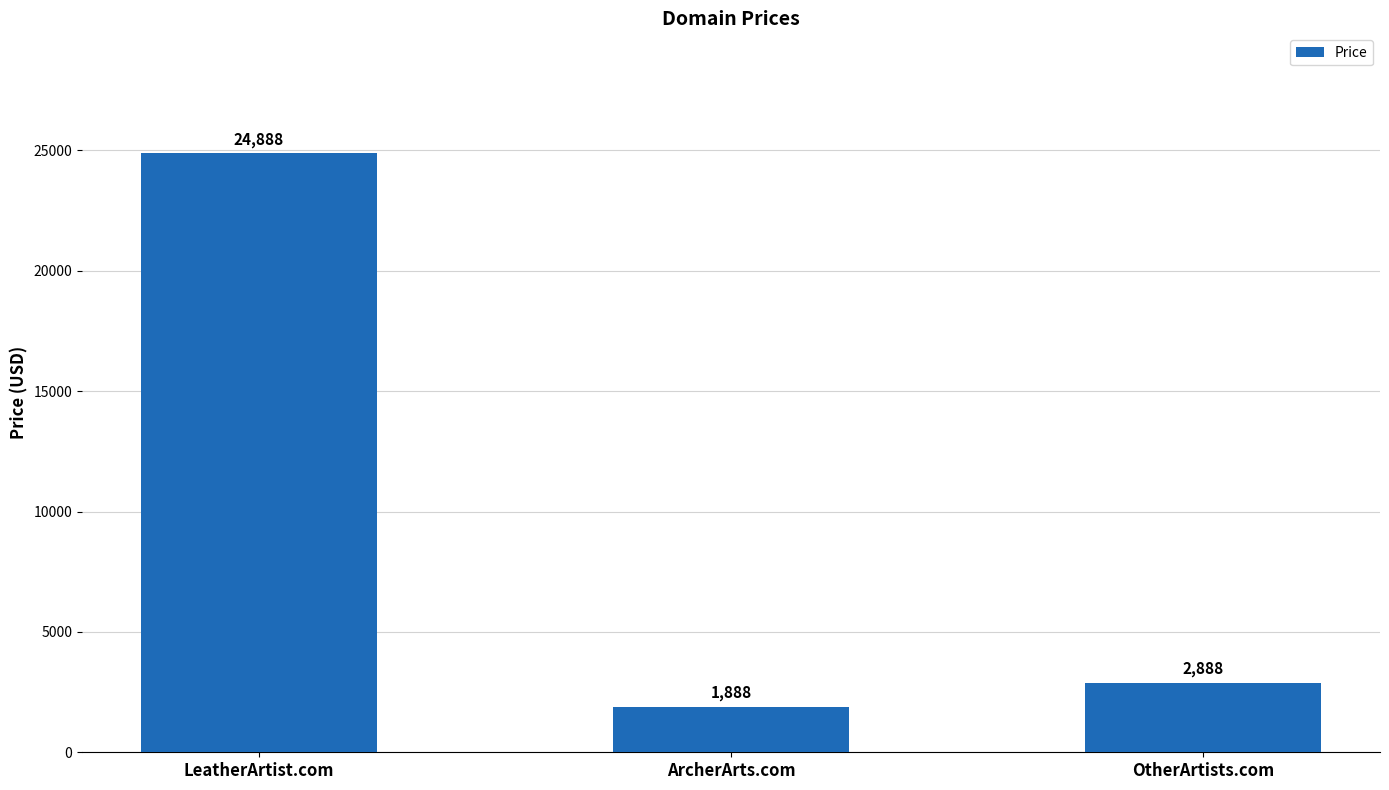

Between ArcherArts.com and OtherArtists.com, which is larger?

OtherArtists.com